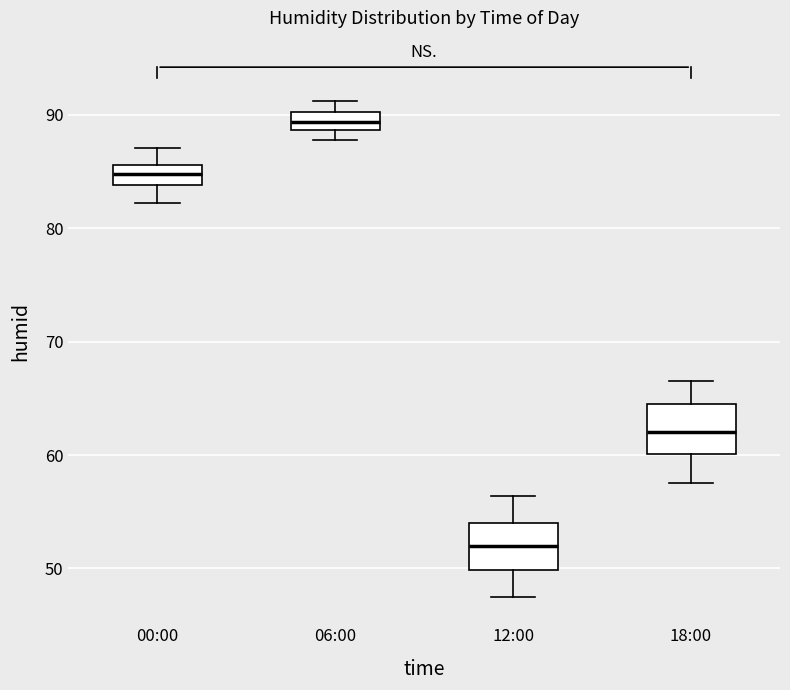

Where does the upper whisker of the box for 12:00 end on the y-axis? The values are not printed on the chart, so give them approximately, as read against the axis.

56